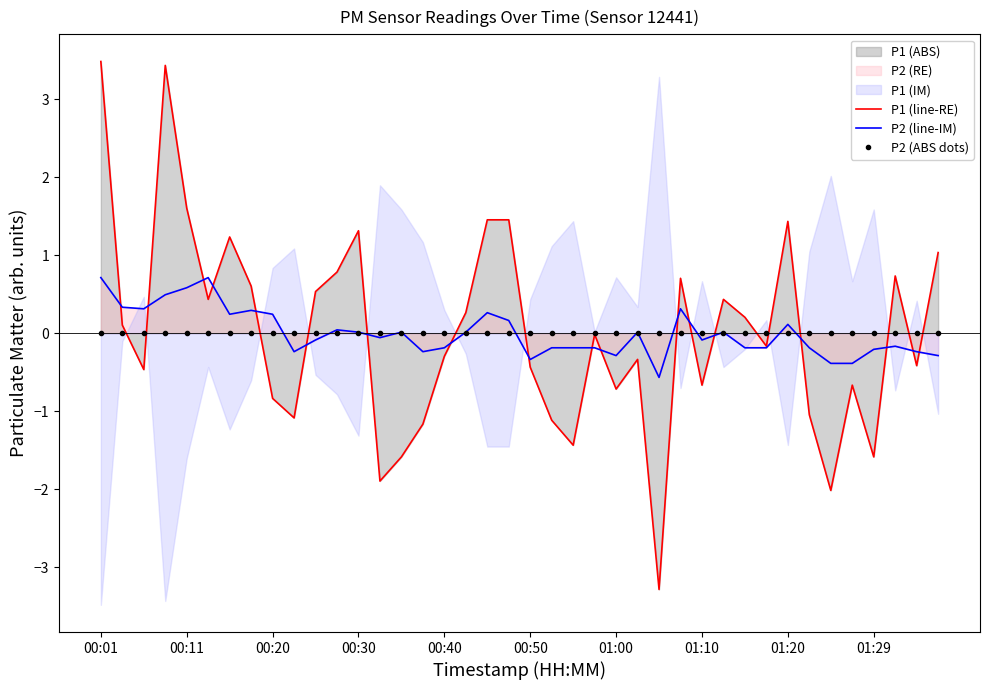

At which category does the chart reach its minimum across all series?

26